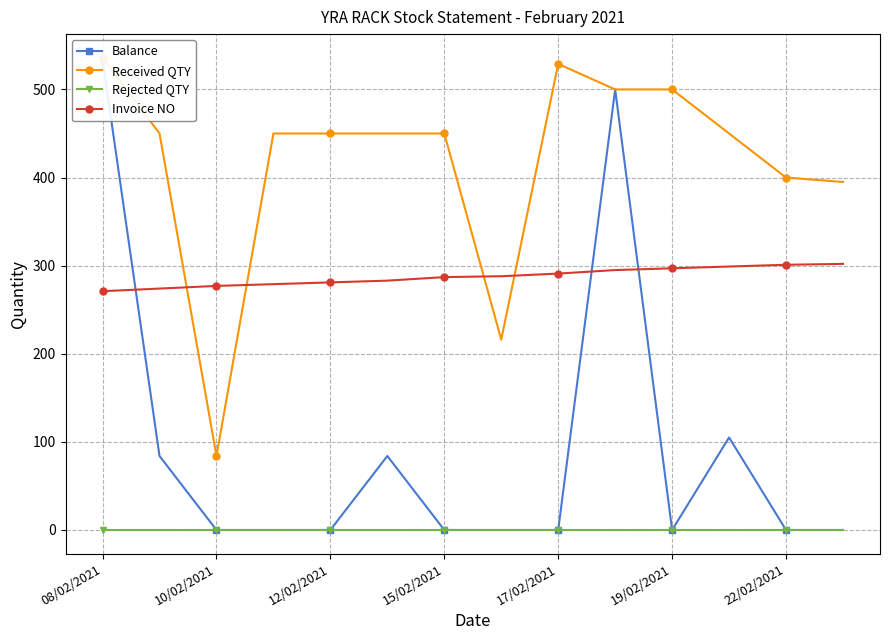

Is this an area chart (filled region under the line)?

No